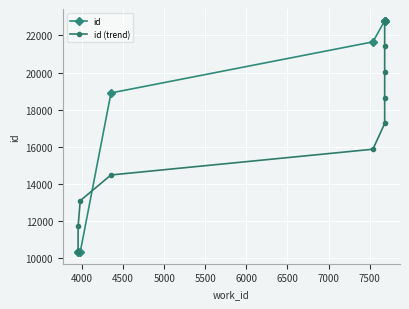

True or false: id (trend) has more than 0 points higher than both neighbors.

False